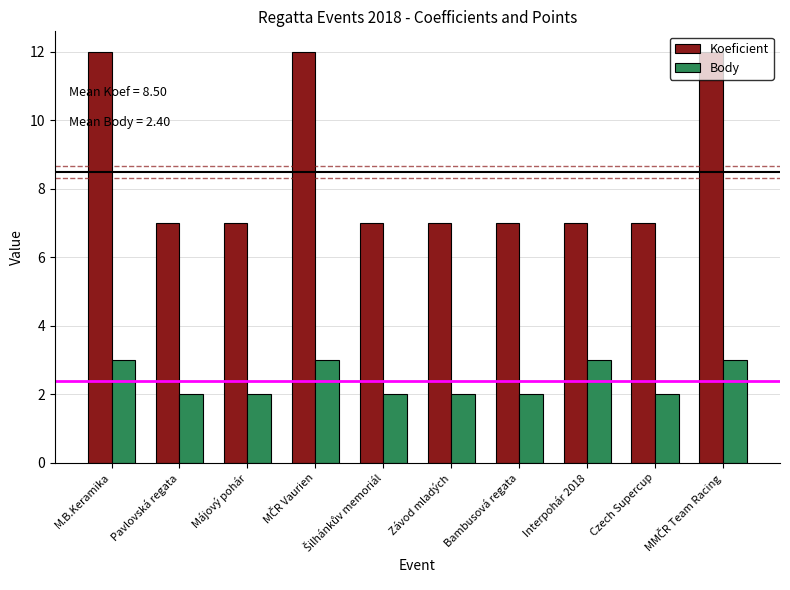

What is the label of the 7th bar from the left?

Bambusová regata